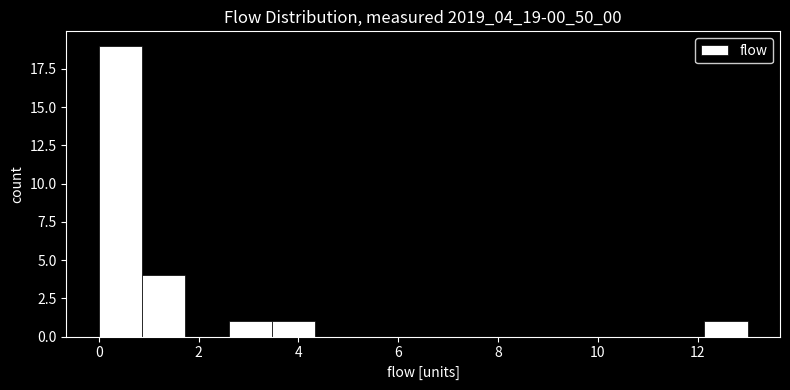

Reading left to right, transcribe this chart: for each bar, give the range it covers on the x-axis and its height. Neither the bar edges nor the heights are printed on the chart, so give them approximately, as read against the axes.

0.0 to 0.8: 19
0.8 to 1.8: 4
1.8 to 2.6: 0
2.6 to 3.4: 1
3.4 to 4.4: 1
4.4 to 5.2: 0
5.2 to 6.0: 0
6.0 to 7.0: 0
7.0 to 7.8: 0
7.8 to 8.6: 0
8.6 to 9.6: 0
9.6 to 10.4: 0
10.4 to 11.2: 0
11.2 to 12.2: 0
12.2 to 13.0: 1